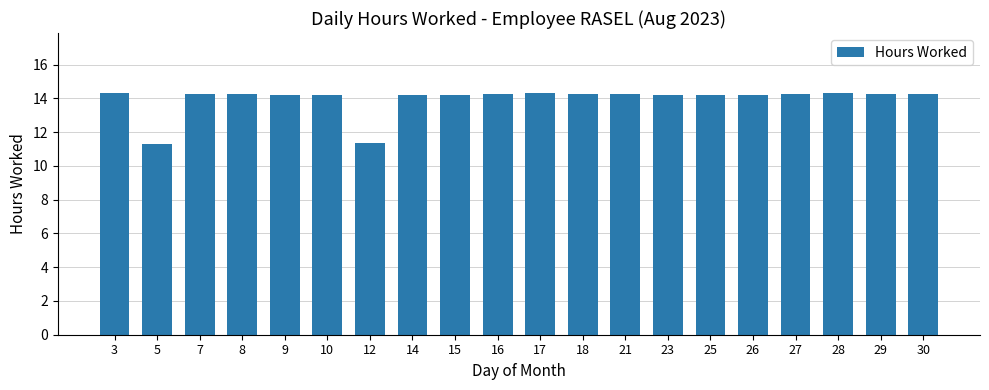

What is the difference between the second highest and minimum values?

3.0